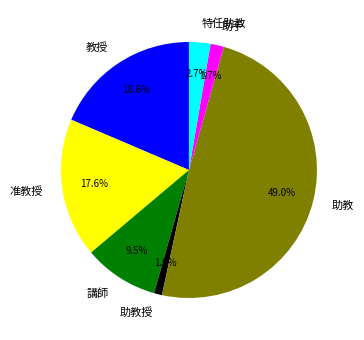

Is there any slice that represents more than half of the pie?

No